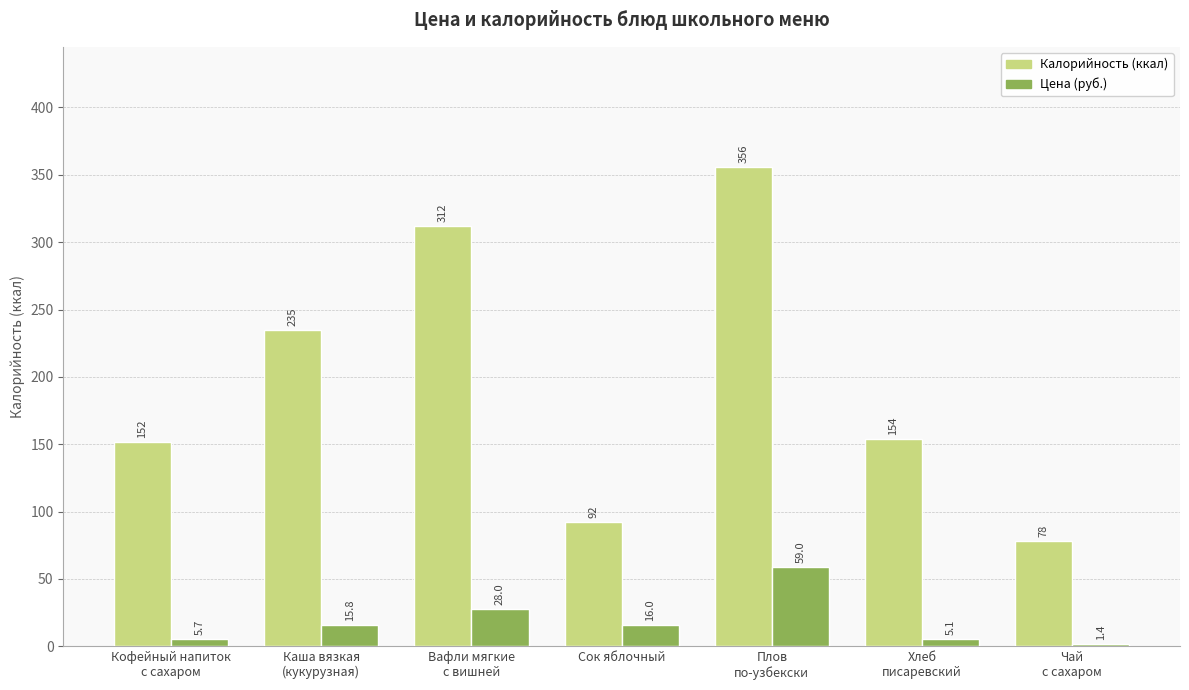

What is the smallest value displayed?

1.4